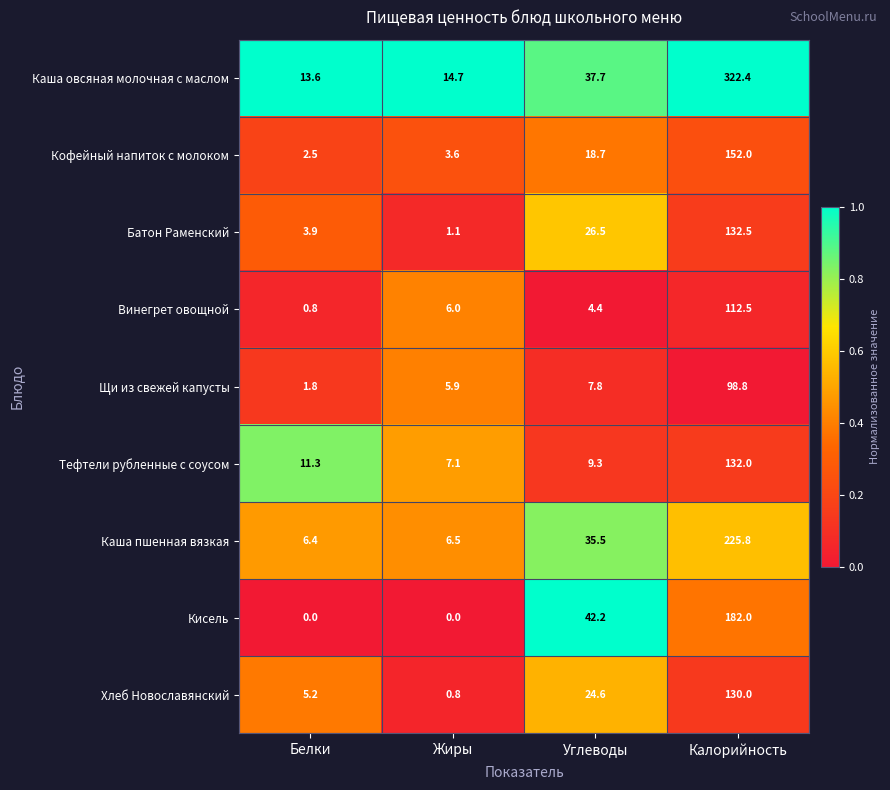

At which category is the sum across all series the highest?

Калорийность